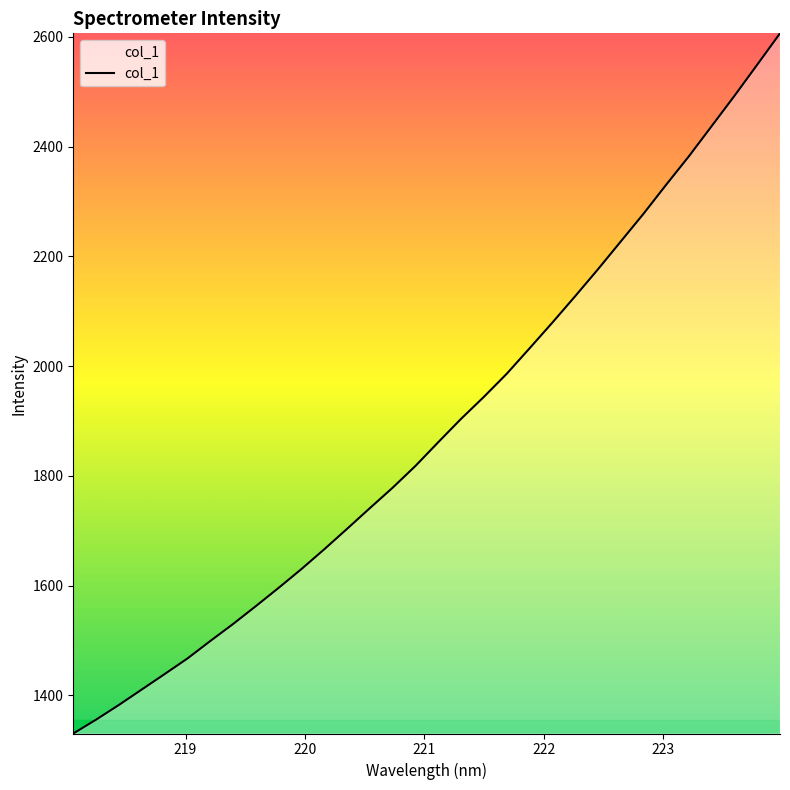

What is the difference between the maximum and minimum values?

1275.5